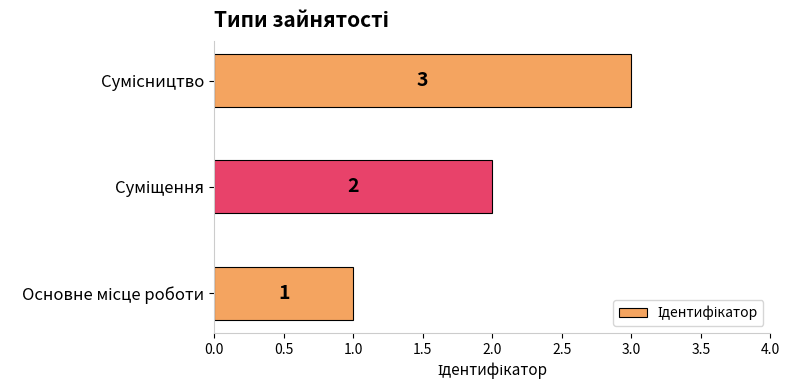

What is the greatest value displayed?

3